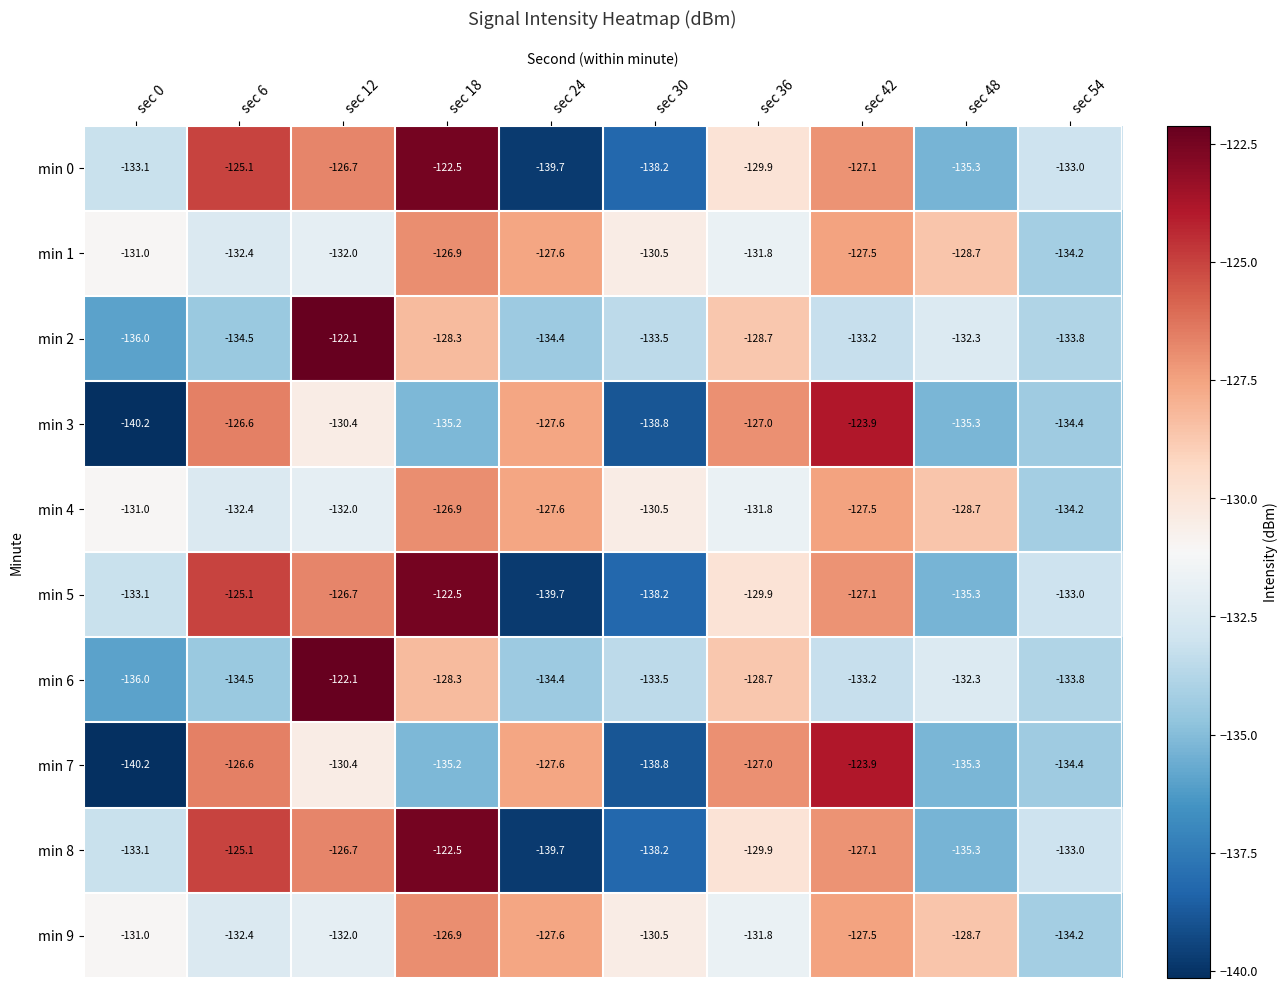

Where is min 1 nearest to the value -130?

sec 30